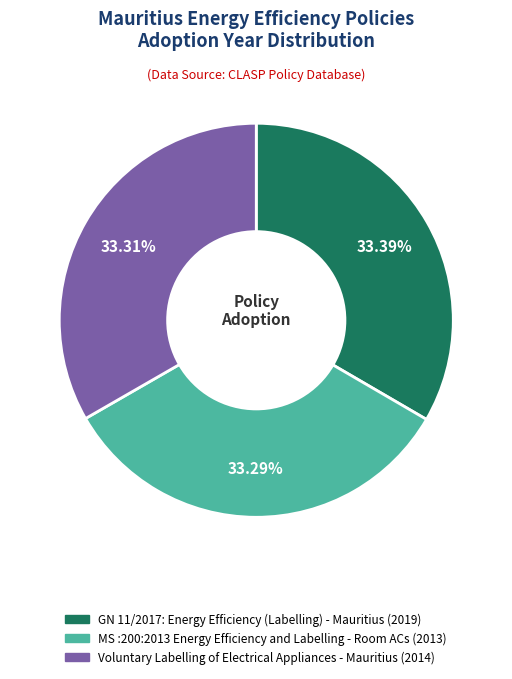

Count the number of slices in the pie.

3